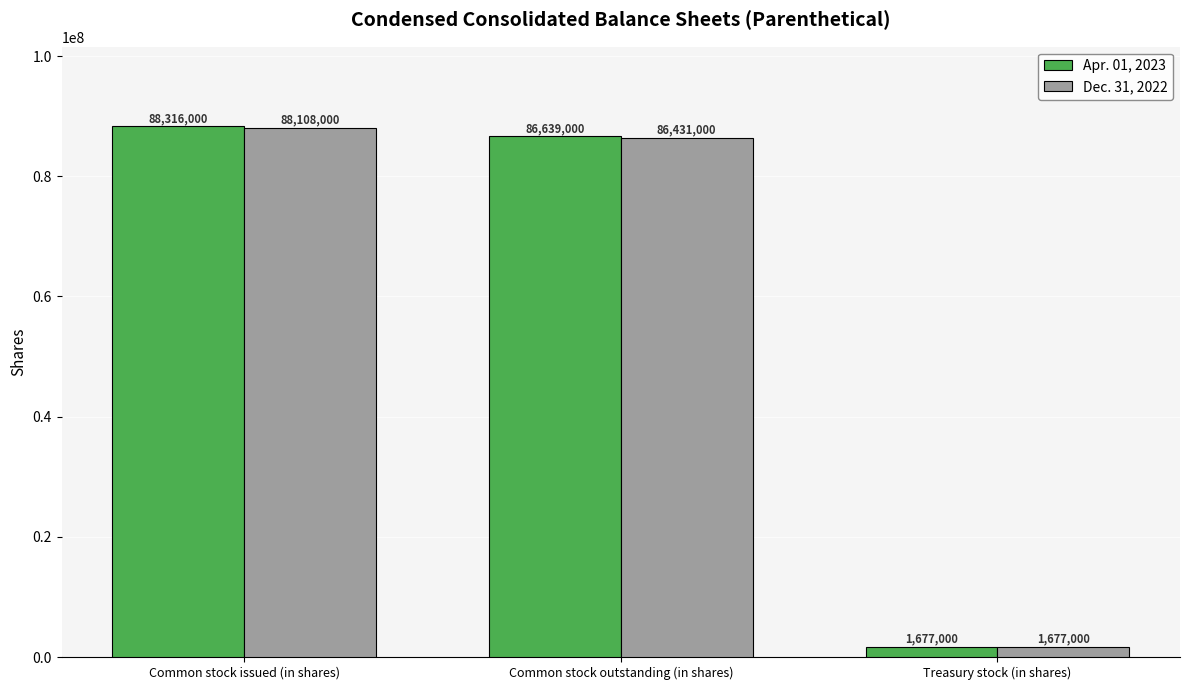

What is the difference between the Apr. 01, 2023 values at Common stock issued (in shares) and Treasury stock (in shares)?

86639000